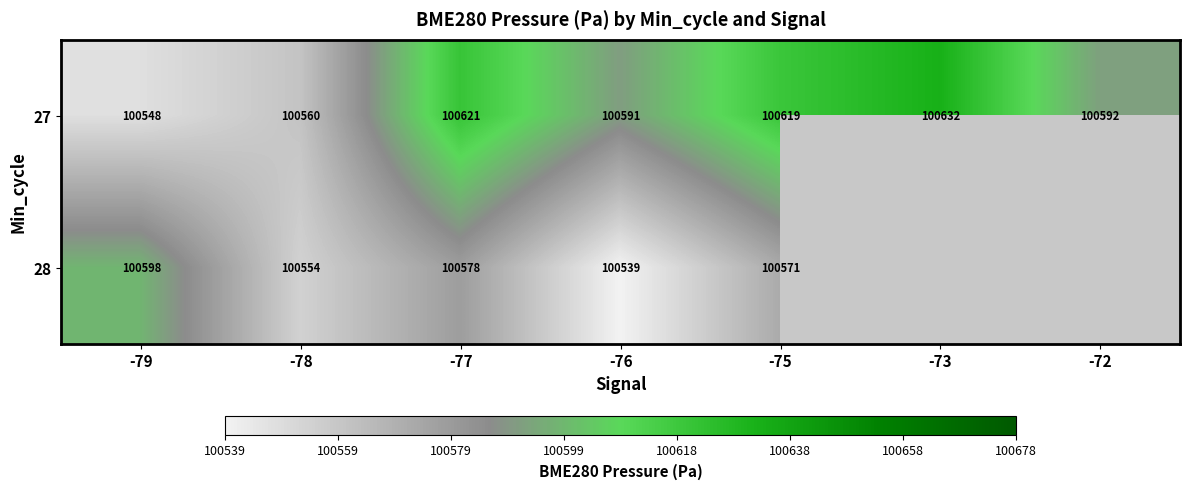

Is the value of 28 at -75 greater than the value of 27 at -73?

No